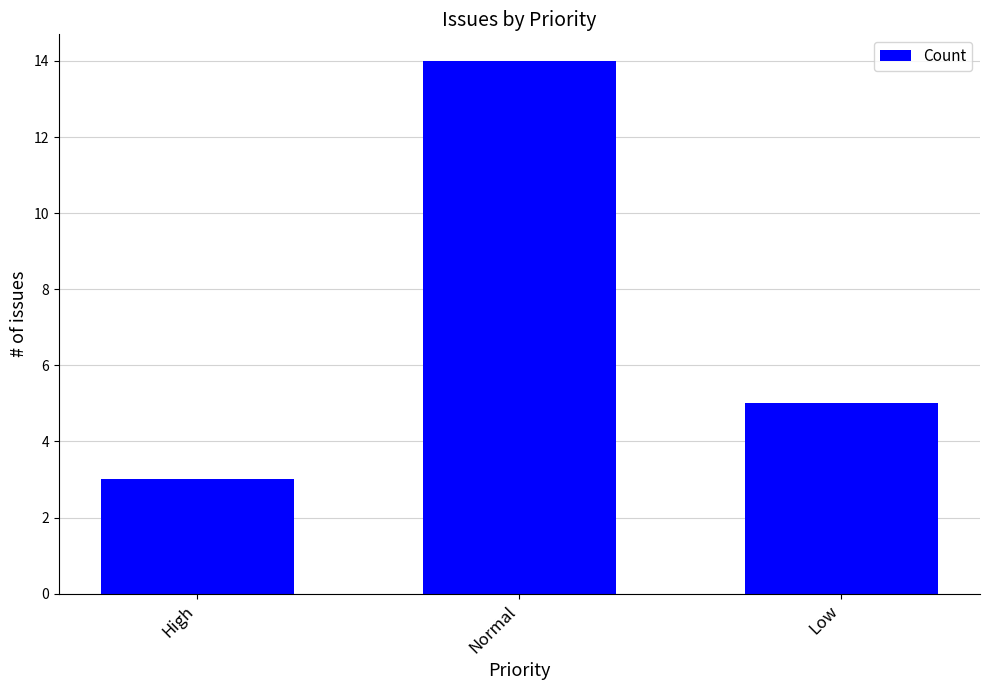

What is the value of the 1st bar from the left?

3